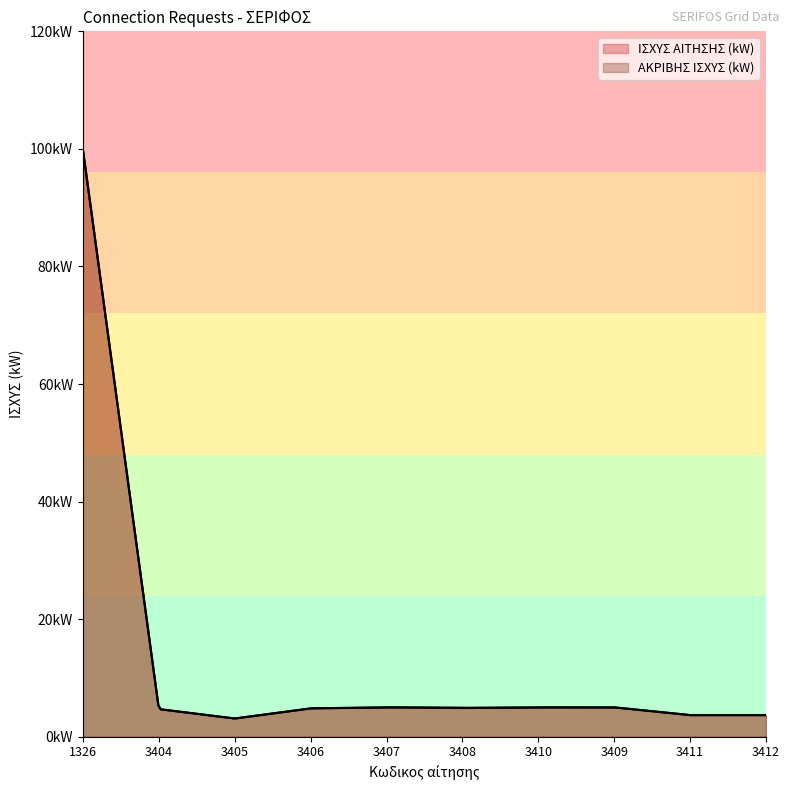

What is the minimum value for ΙΣΧΥΣ ΑΙΤΗΣΗΣ (kW)?

3.1